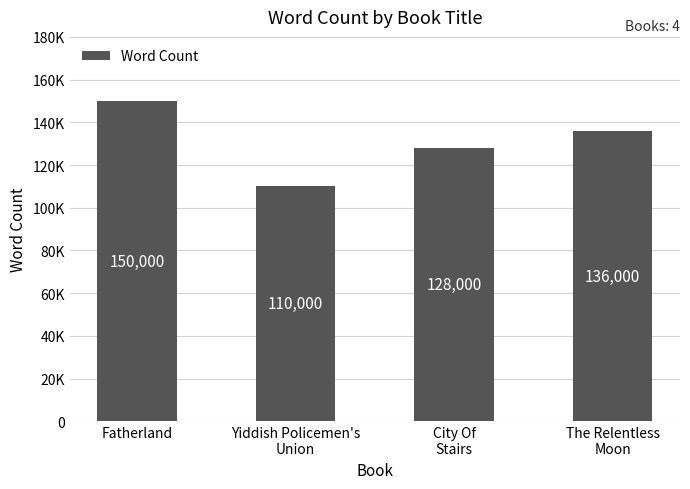

At which label is the value closest to 130000?

City Of
Stairs